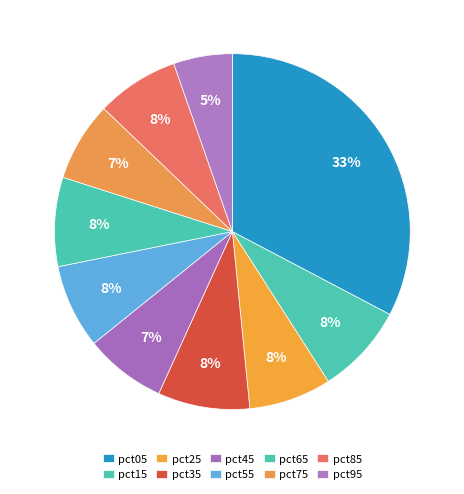

How many slices are in this pie chart?

10